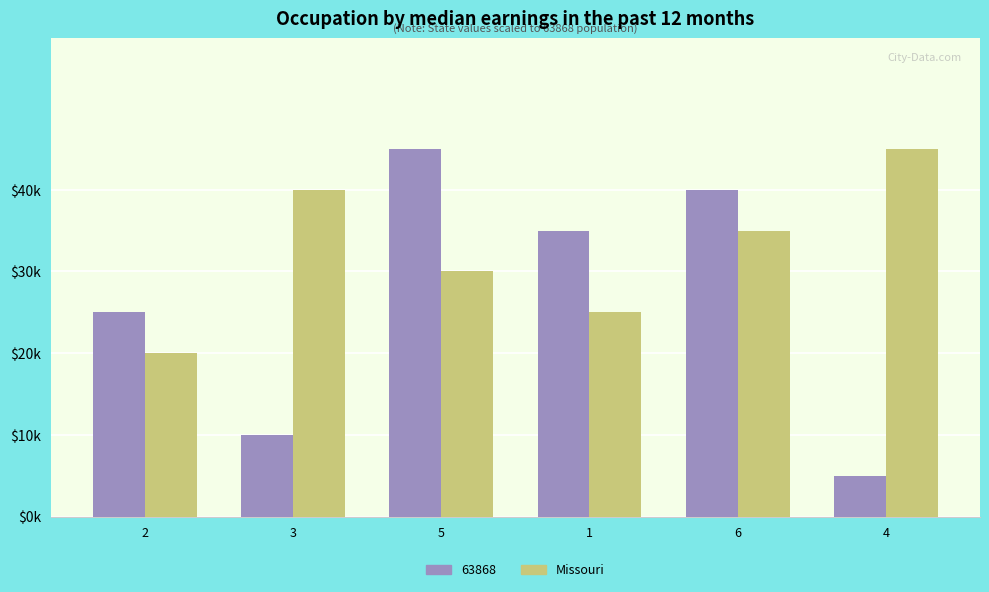

Are the bars horizontal?

No